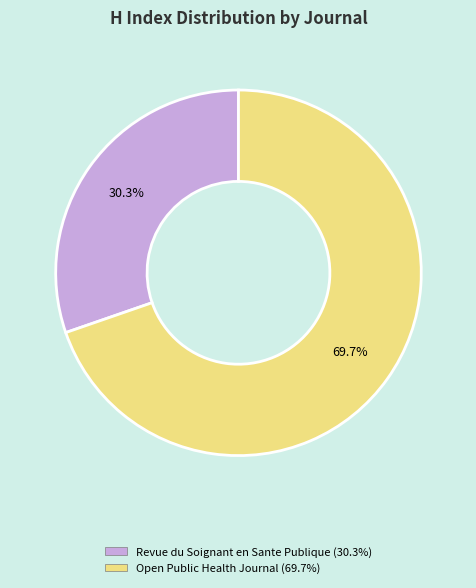

To the nearest percent, what is the combined percentage of Open Public Health Journal and Revue du Soignant en Sante Publique?

100%